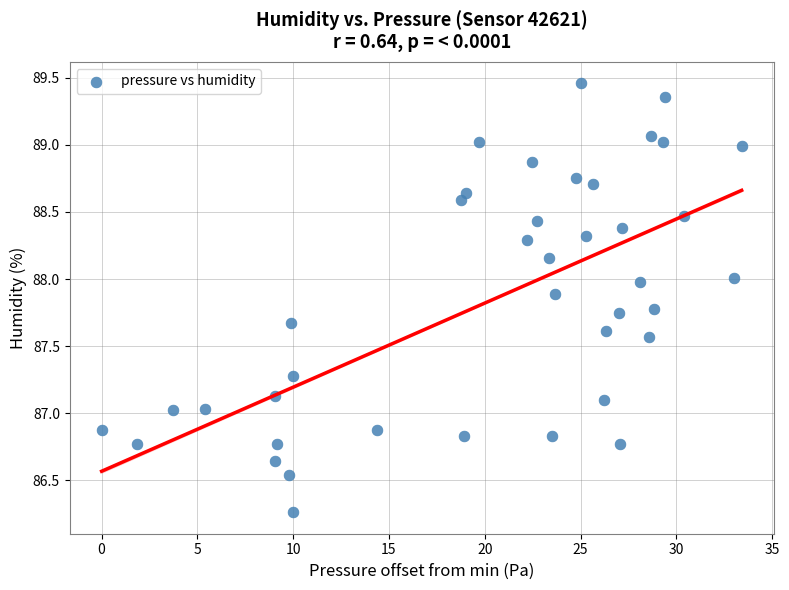

What is the range of X values (max minus min)?

33.4